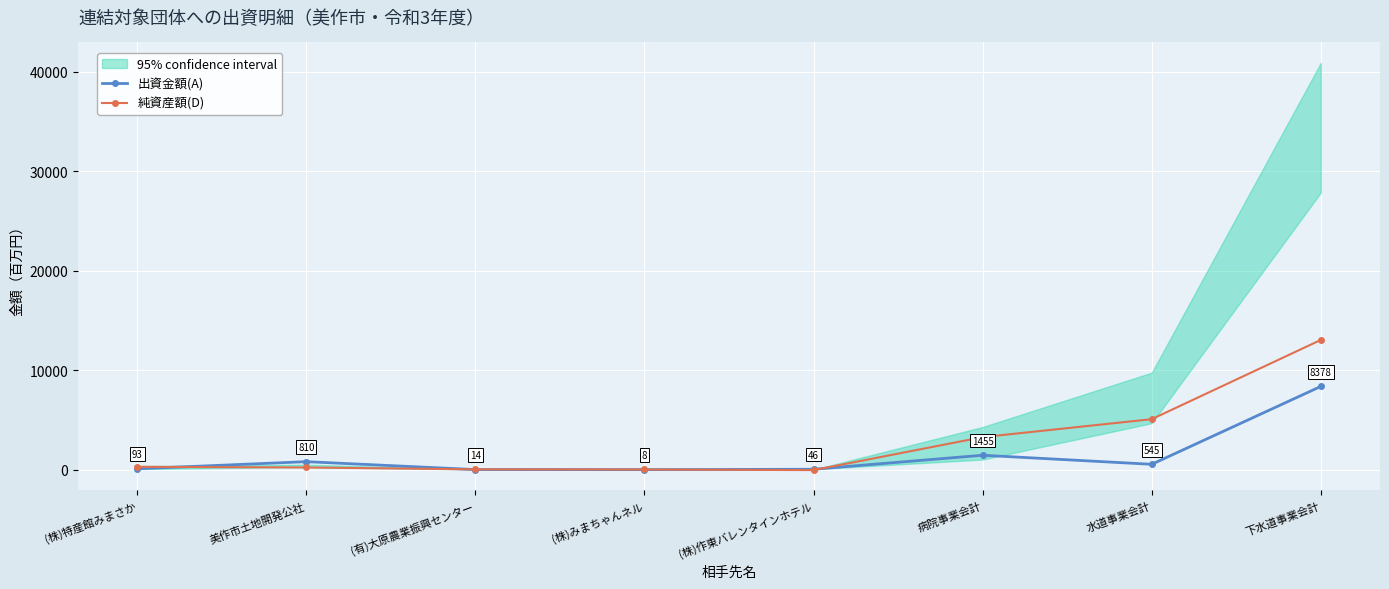

What is the maximum value for 出資金額(A)?

8378.2